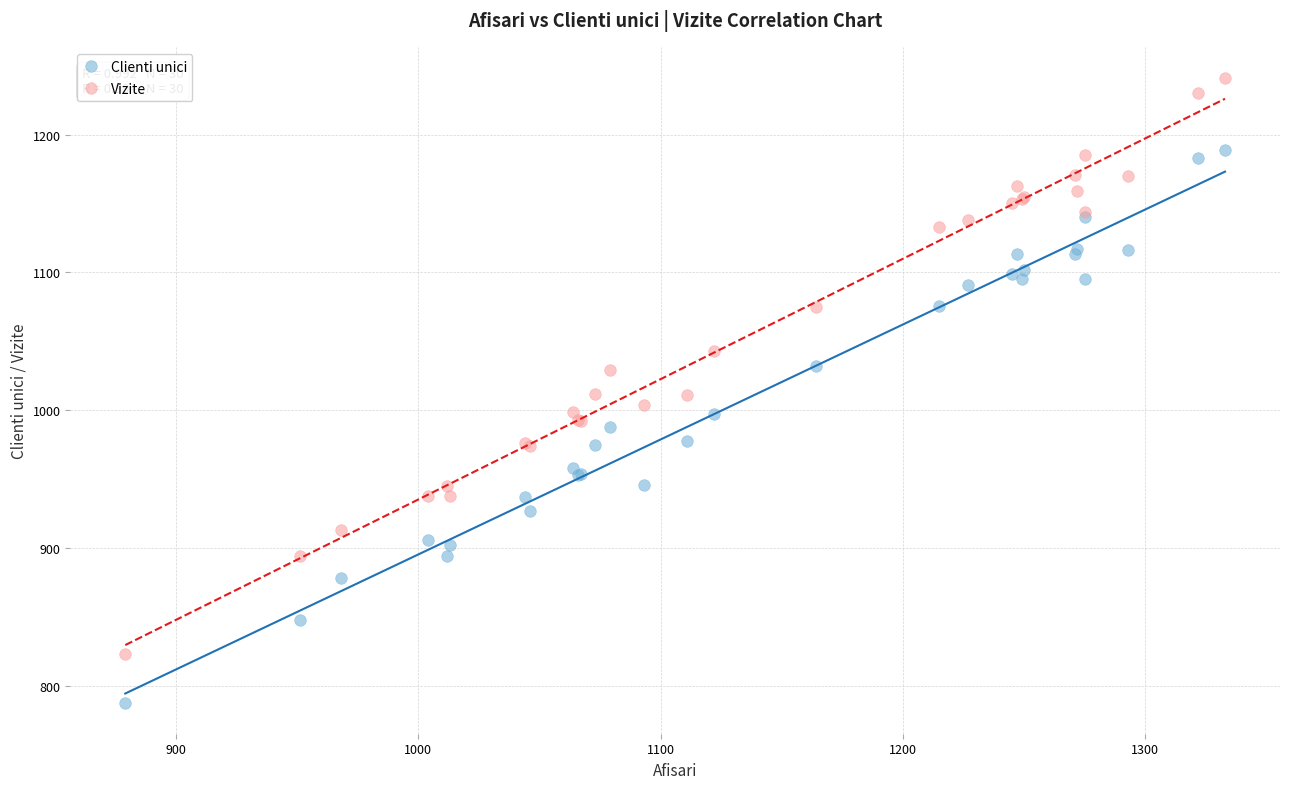

What is the X range (max minus min) for the scatter plot?

454